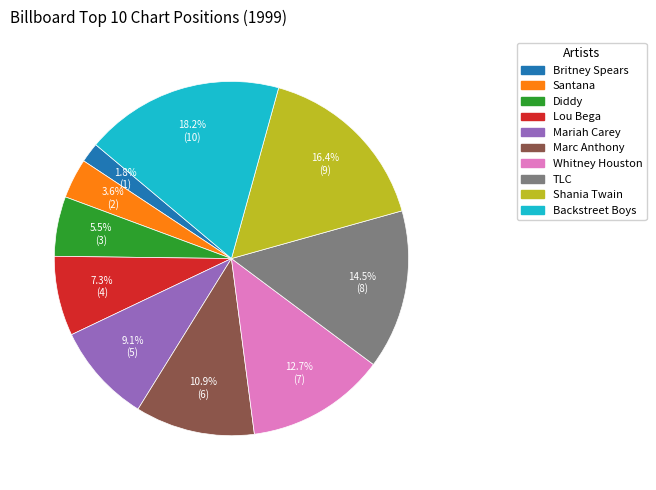

What portion of the pie excludes Lou Bega?

92.7%